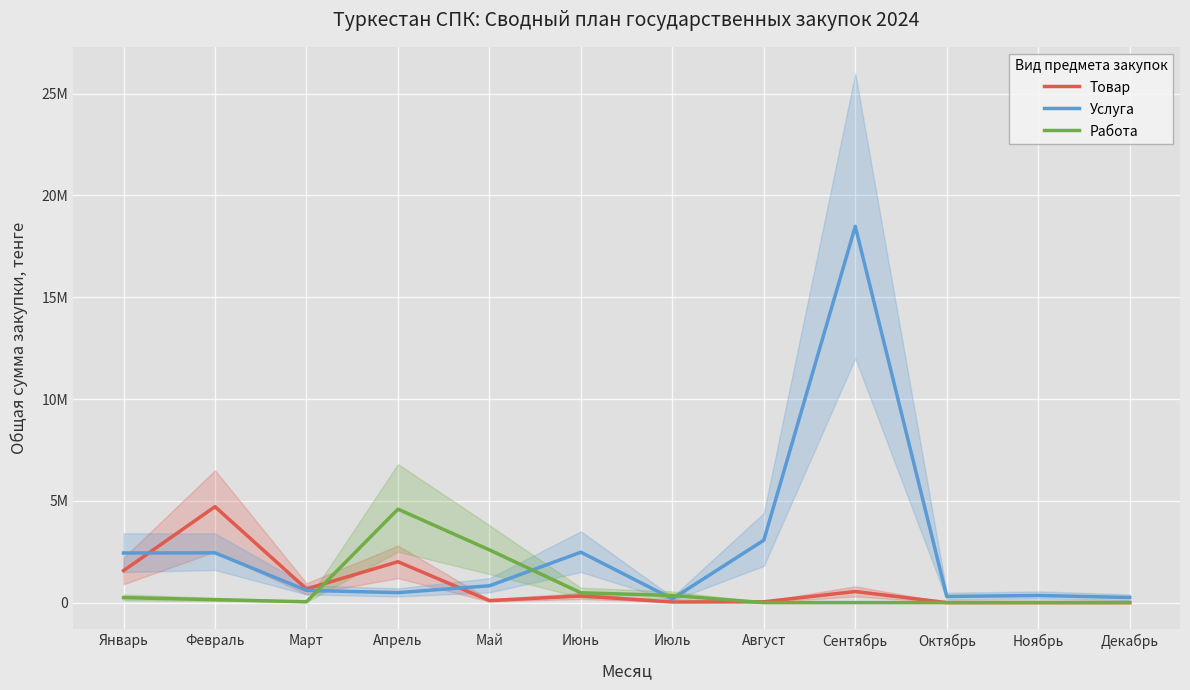

Reading left to right, transcribe all the data shown in this chart.

Товар: 1570257.4	4710772.1	669060.0	2007180.0	98400.0	324400.0	30000.0	37600.0	543400.0	0.0	0.0	0.0
Услуга: 2436000.0	2443980.0	600000.0	489001.0	824992.0	2474766.0	185305.2	3063600.0	18480000.0	300000.0	350000.0	250000.0
Работа: 244800.0	144000.0	39900.0	4589300.0	2588828.0	480000.0	350000.0	0.0	0.0	0.0	0.0	0.0